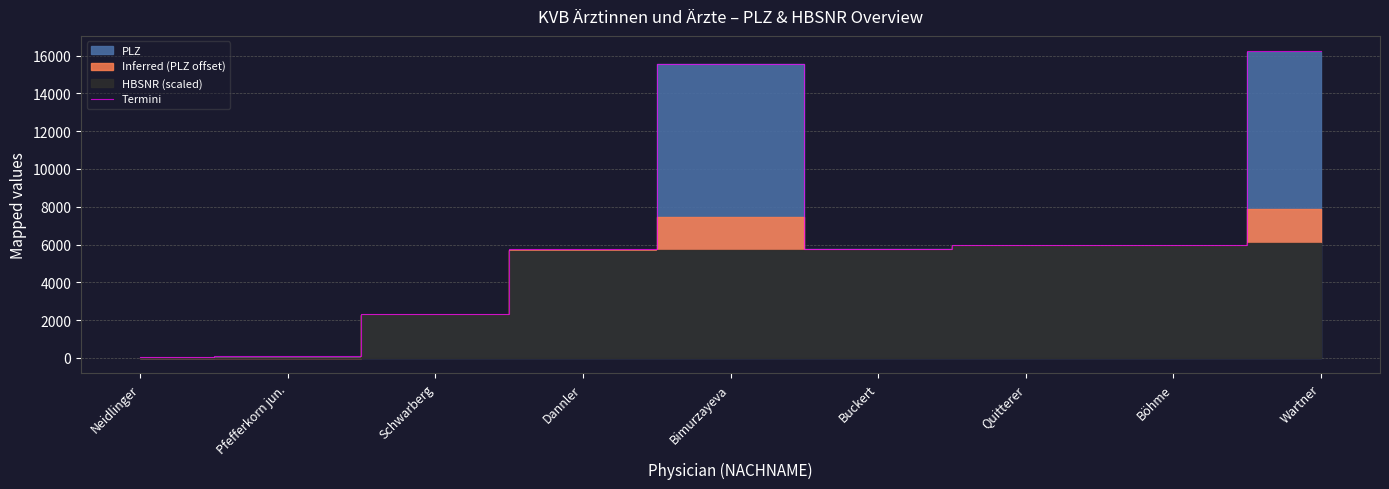

How many interior local peaks (higher than both neighbors) does the data have?

1